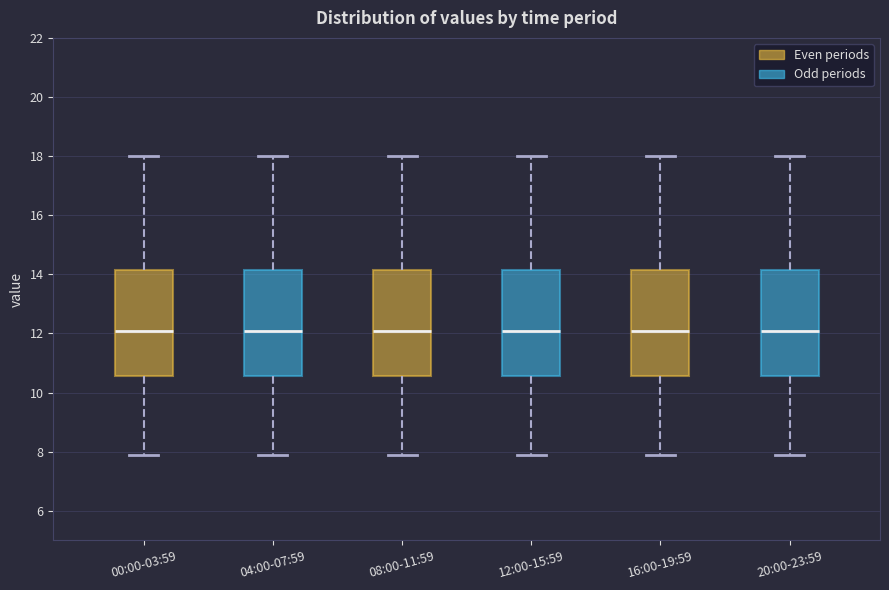

Reading left to right, transcribe this box plot: for each box, give where its median line is, the range the box spans, and where its two whiskers end, as read against the y-axis. The values are not printed on the chart, so give them approximately, as read against the axis.

00:00-03:59: median 12.2, box 10.6 to 14.2, whiskers 8.0 to 18.0
04:00-07:59: median 12.2, box 10.6 to 14.2, whiskers 8.0 to 18.0
08:00-11:59: median 12.2, box 10.6 to 14.2, whiskers 8.0 to 18.0
12:00-15:59: median 12.2, box 10.6 to 14.2, whiskers 8.0 to 18.0
16:00-19:59: median 12.2, box 10.6 to 14.2, whiskers 8.0 to 18.0
20:00-23:59: median 12.2, box 10.6 to 14.2, whiskers 8.0 to 18.0